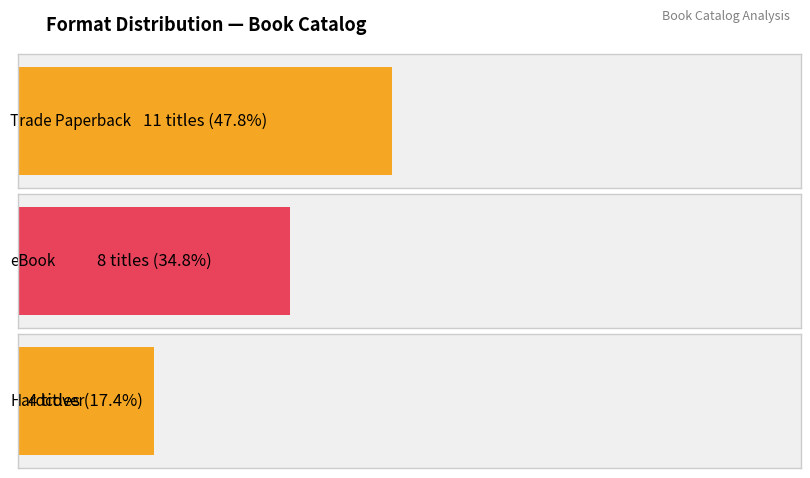

Is it true that Trade Paperback equals 17 at 1?

False